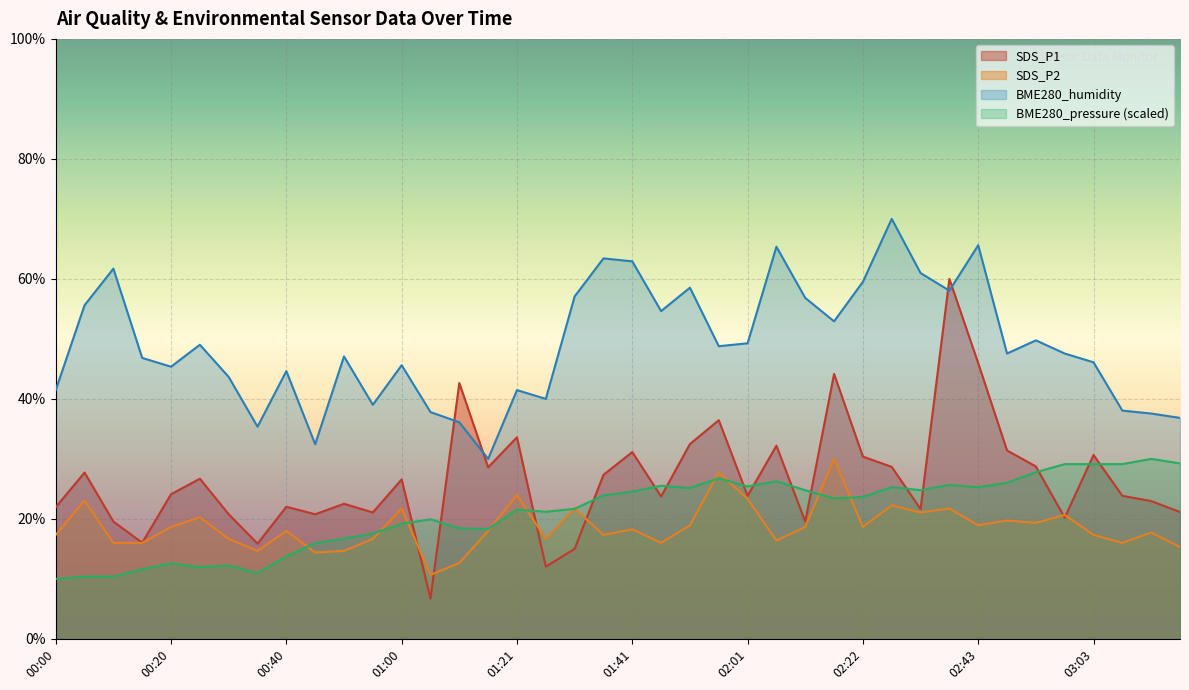

Count the number of categories in the chart.

40